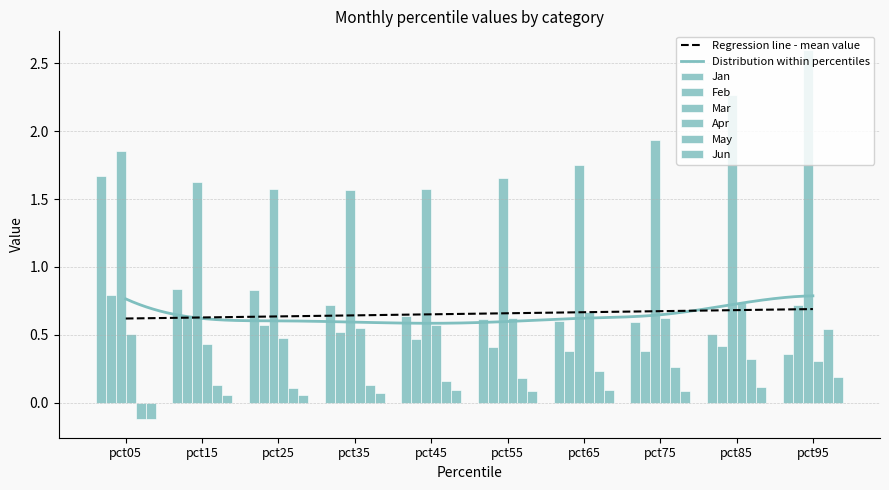

At how many categories does at least one series exceed 2?

2